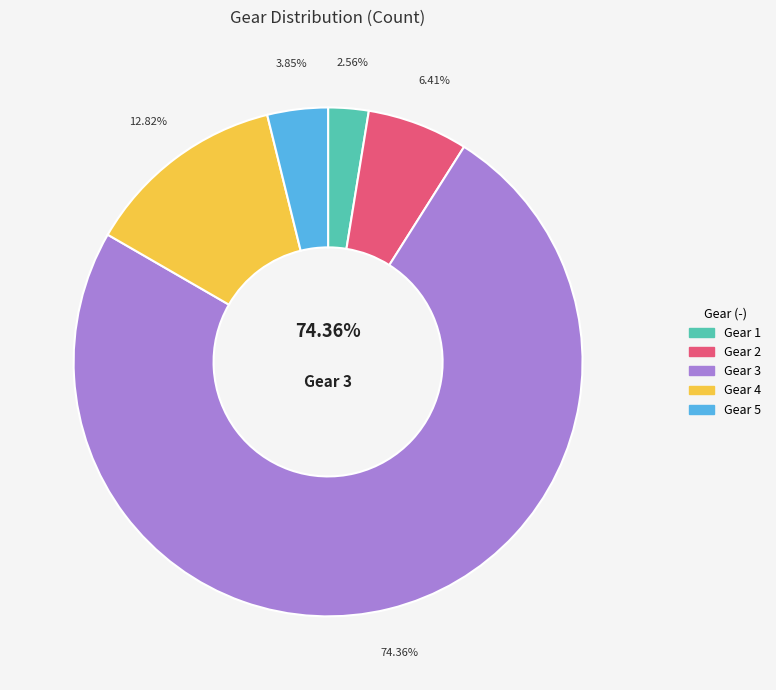

Do Gear 3 and Gear 4 together represent more than half of the pie?

Yes